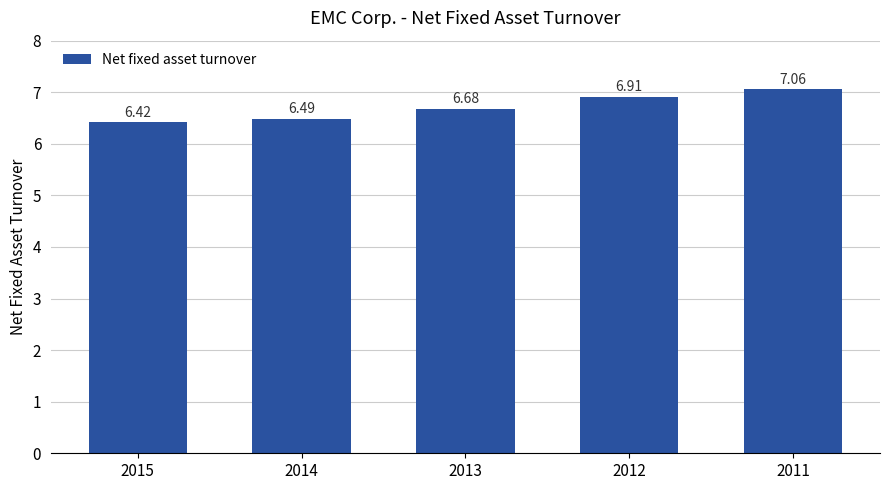

The value at 2013 is 3.6. True or false?

False